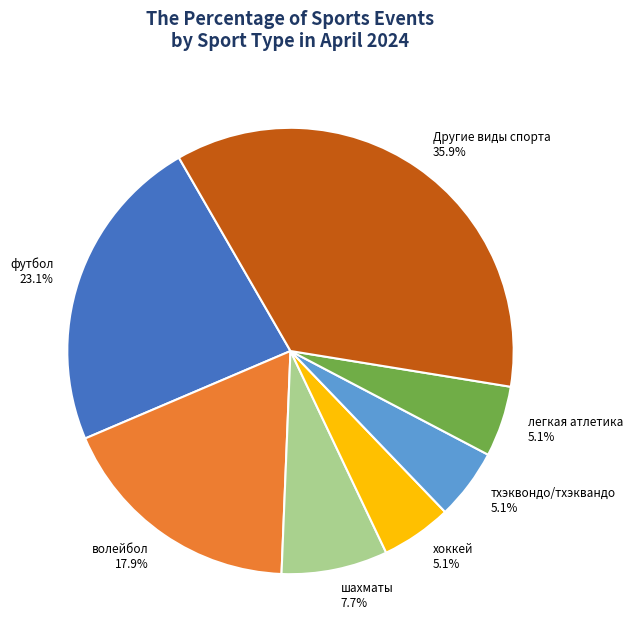

Approximately how many times larger is the value at волейбол 17.9% compared to хоккей 5.1%?

3.5